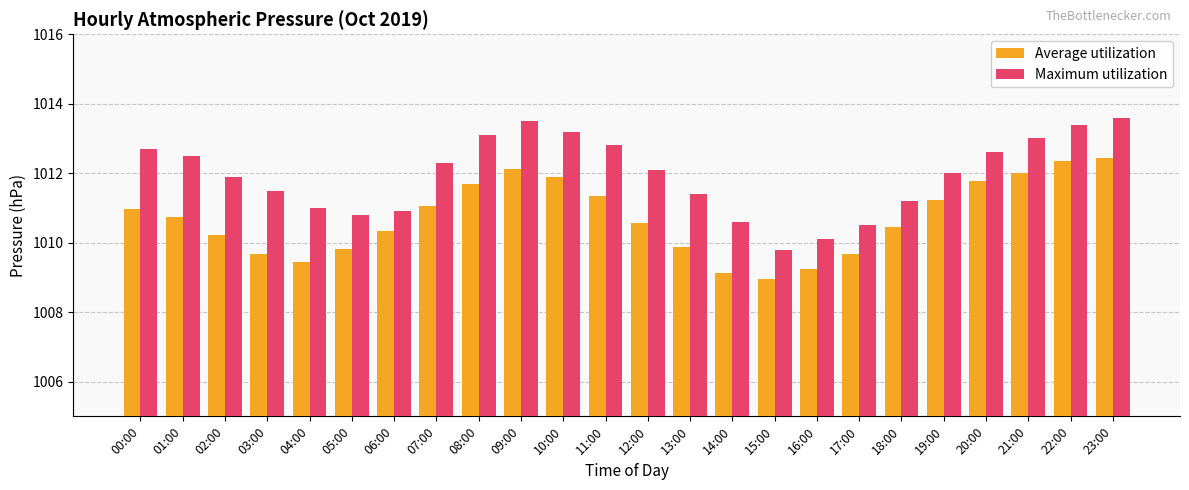

How many groups of bars are there?

24